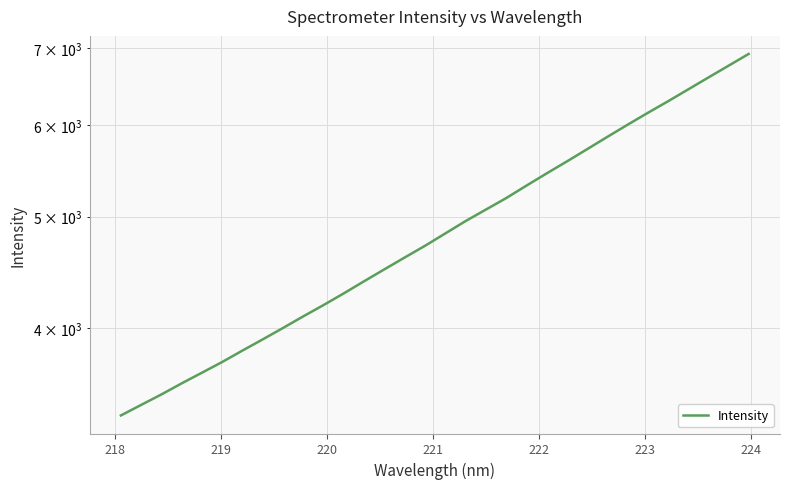

What is the greatest value displayed?

6919.3